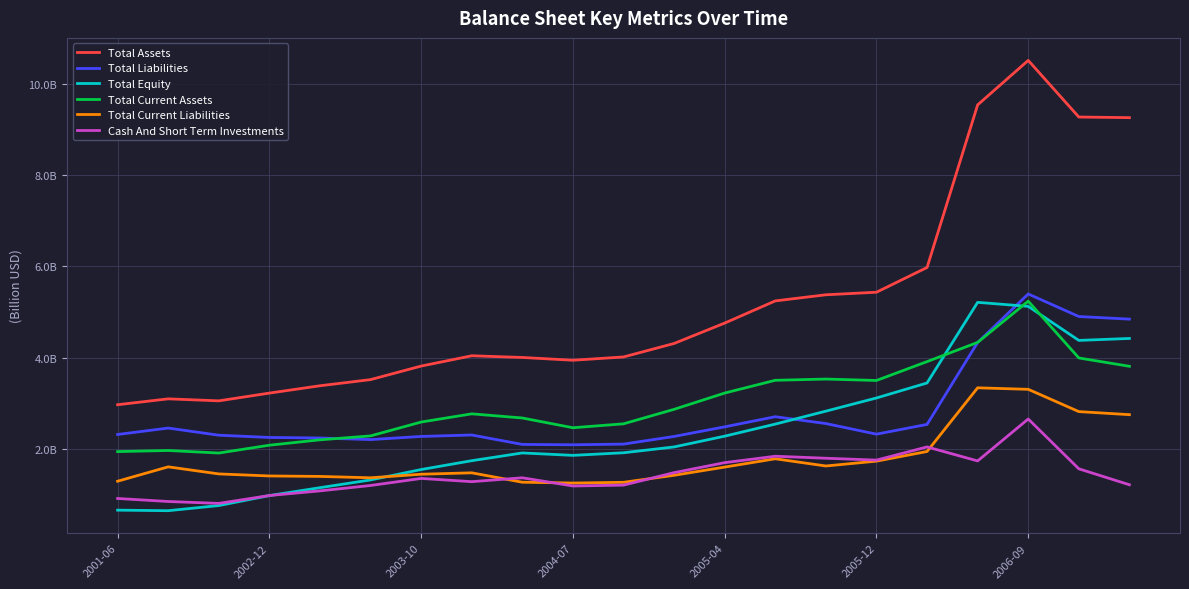

What are all the series names shown in the legend?

Total Assets, Total Liabilities, Total Equity, Total Current Assets, Total Current Liabilities, Cash And Short Term Investments